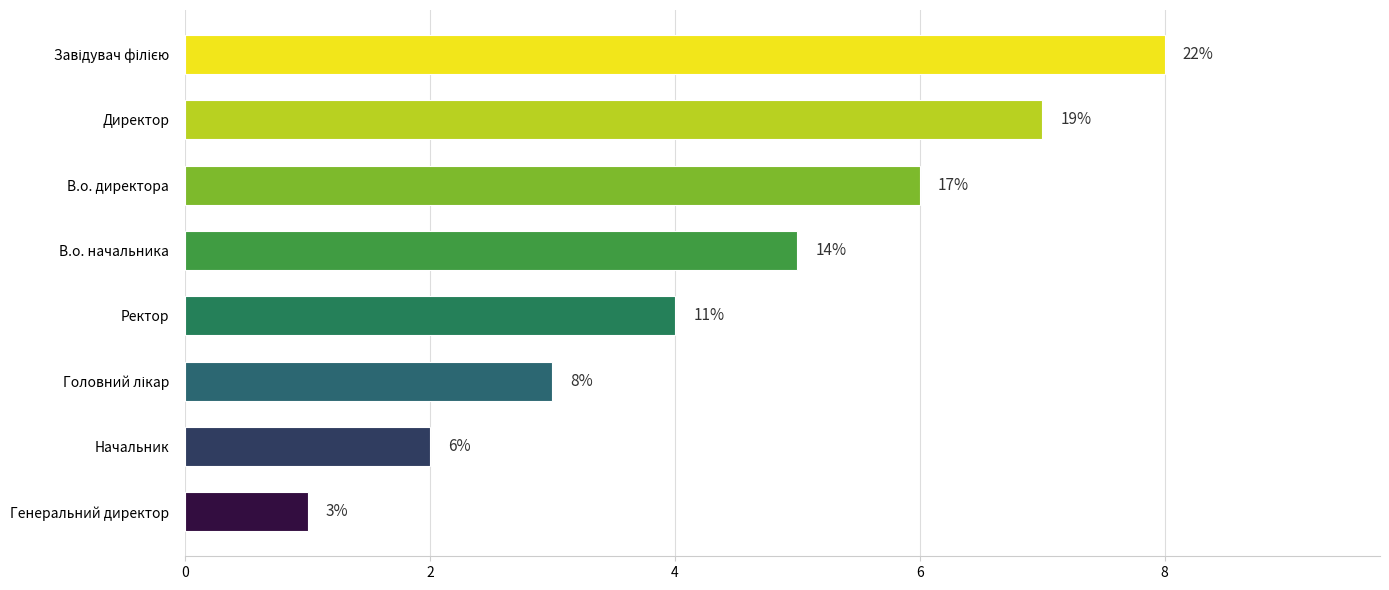

Are the bars horizontal?

Yes